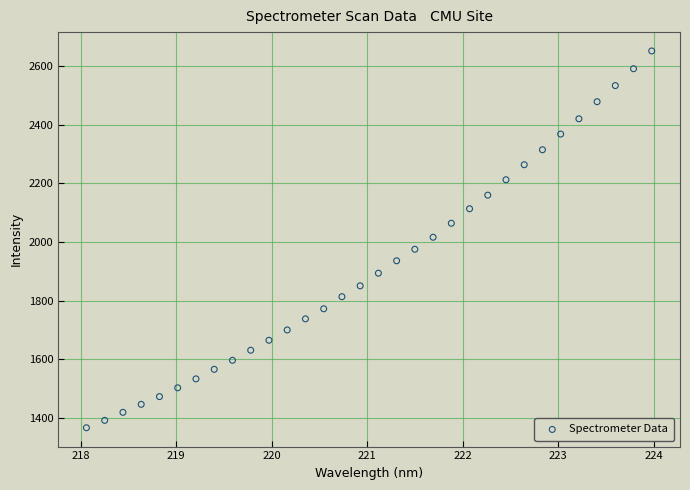

What is the range of X values (max minus min)?

5.9